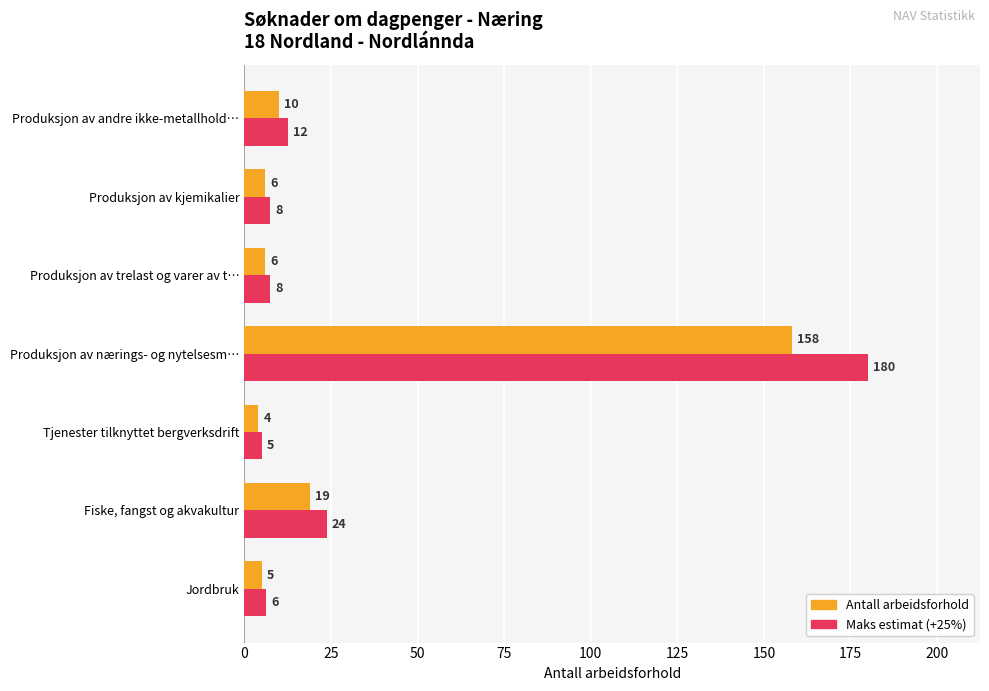

Which series has the largest range (max minus min)?

Maks estimat (+25%)